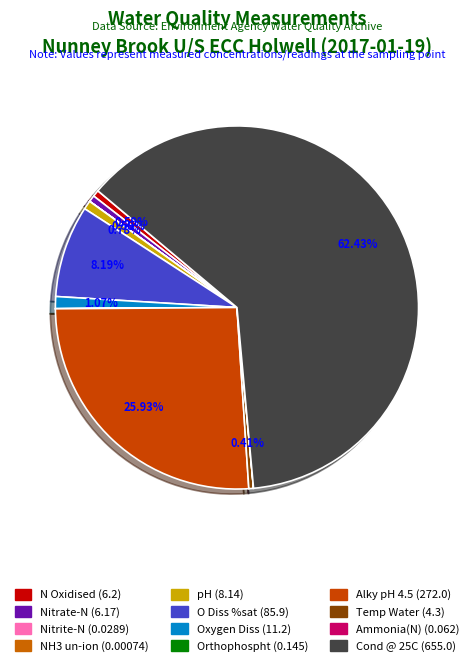

Which category has the smallest portion of the pie?

NH3 un-ion